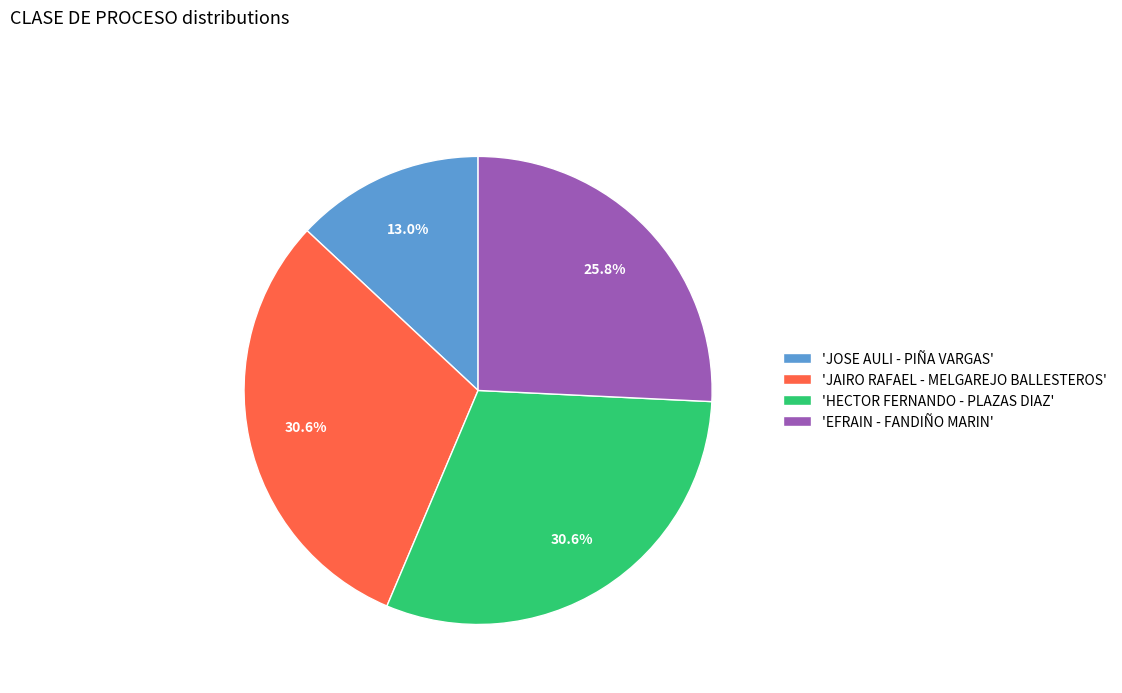

How many slices are in this pie chart?

4